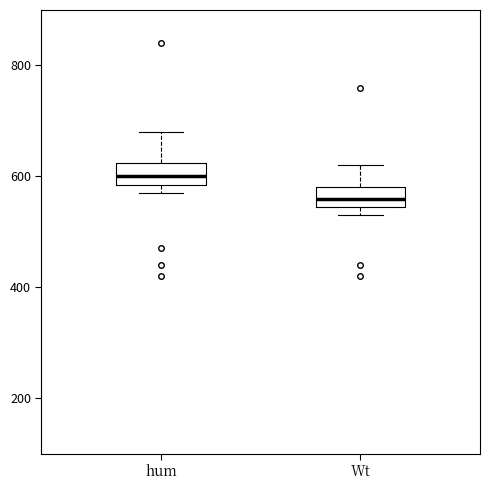

Where is the lower edge of the box for hum on the y-axis? The values are not printed on the chart, so give them approximately, as read against the axis.

580